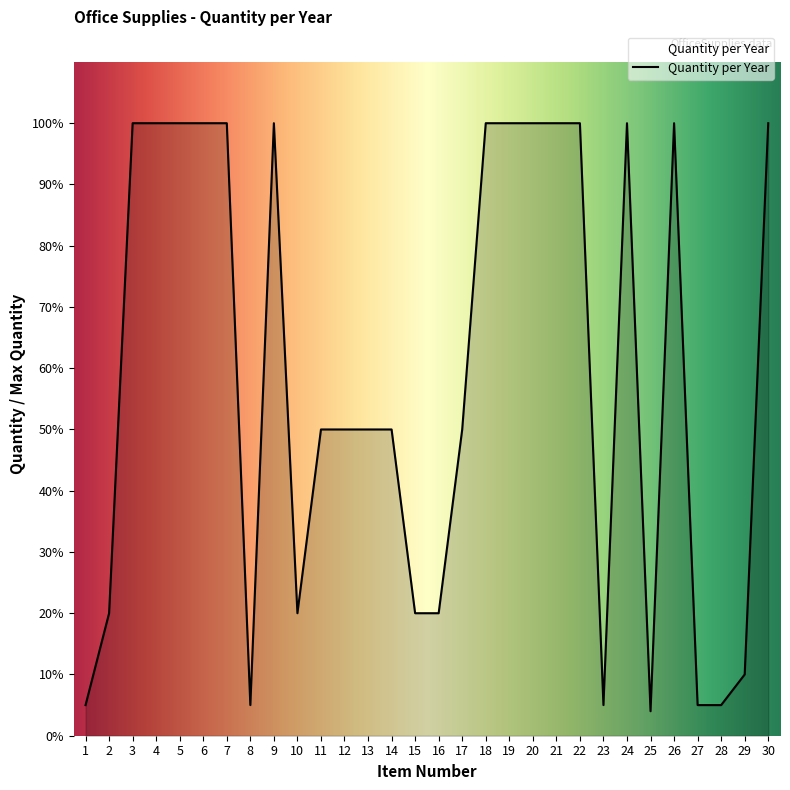

True or false: the data has more than 1 interior local peaks.

True